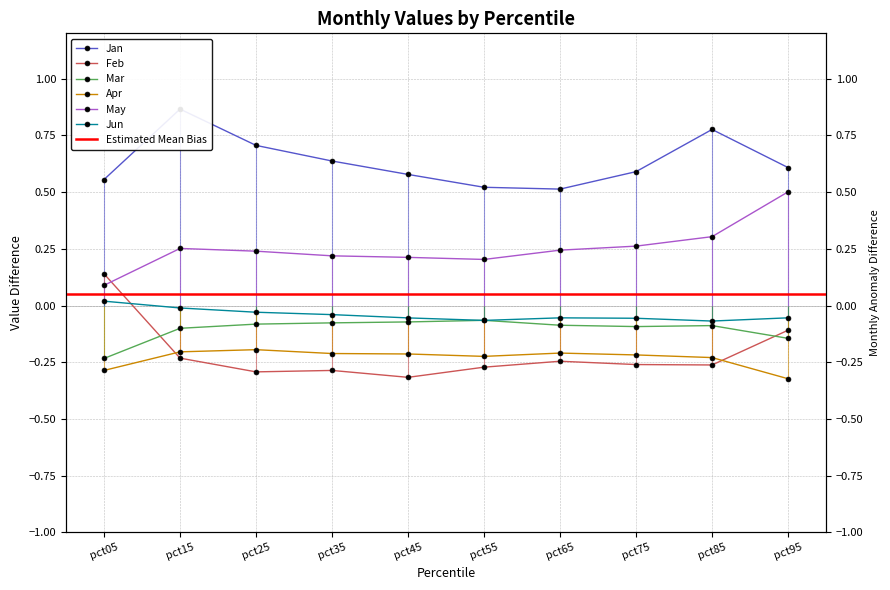

Does the chart have visible grid lines?

Yes